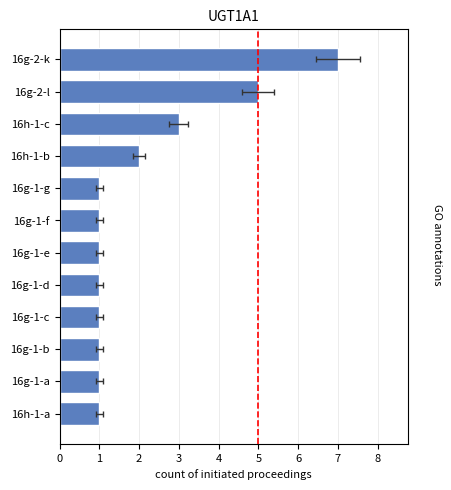

What is the difference between the maximum and minimum values?

6